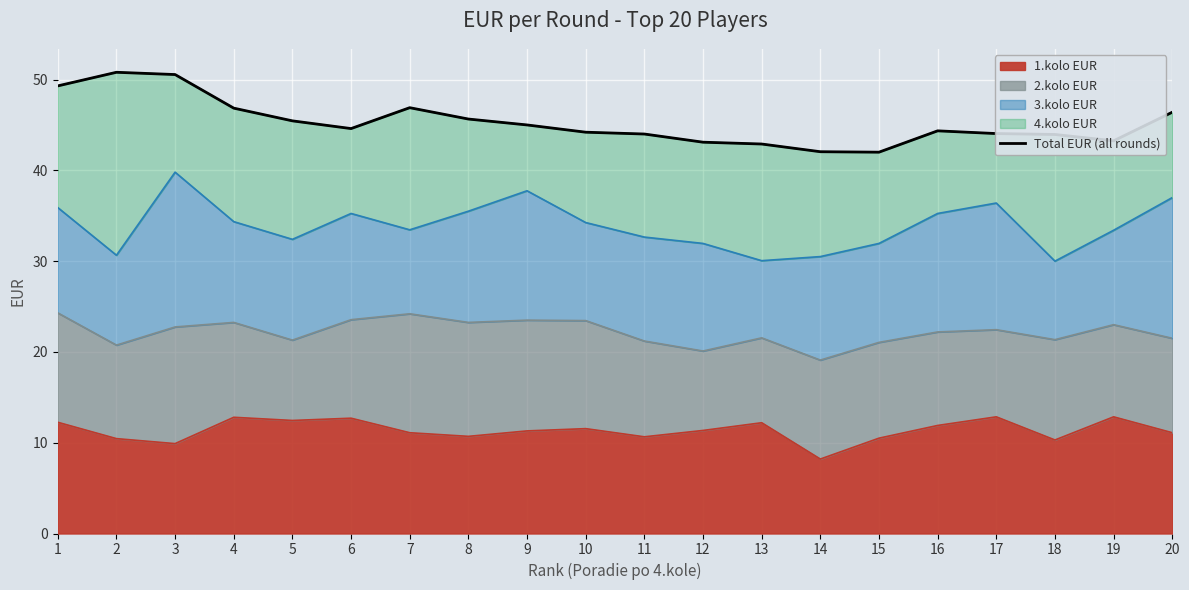

At which category does the chart reach its peak across all series?

2